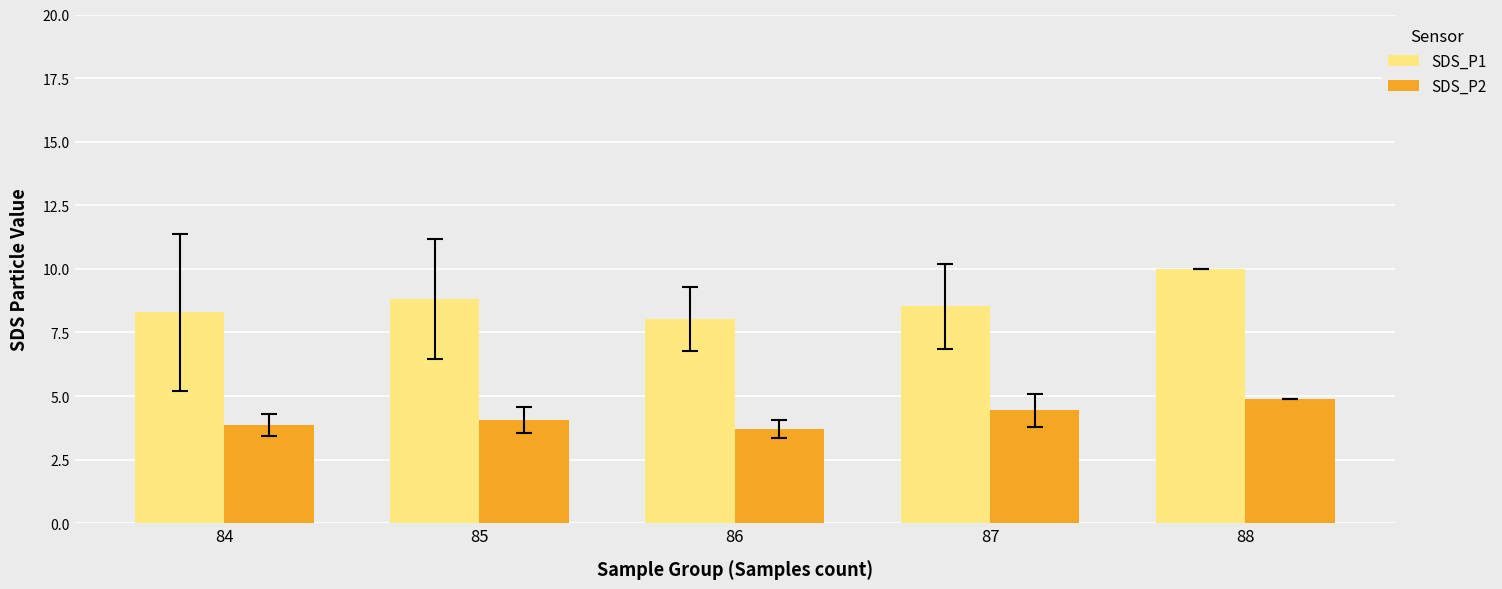

At how many categories does at least one series exceed 7?

5